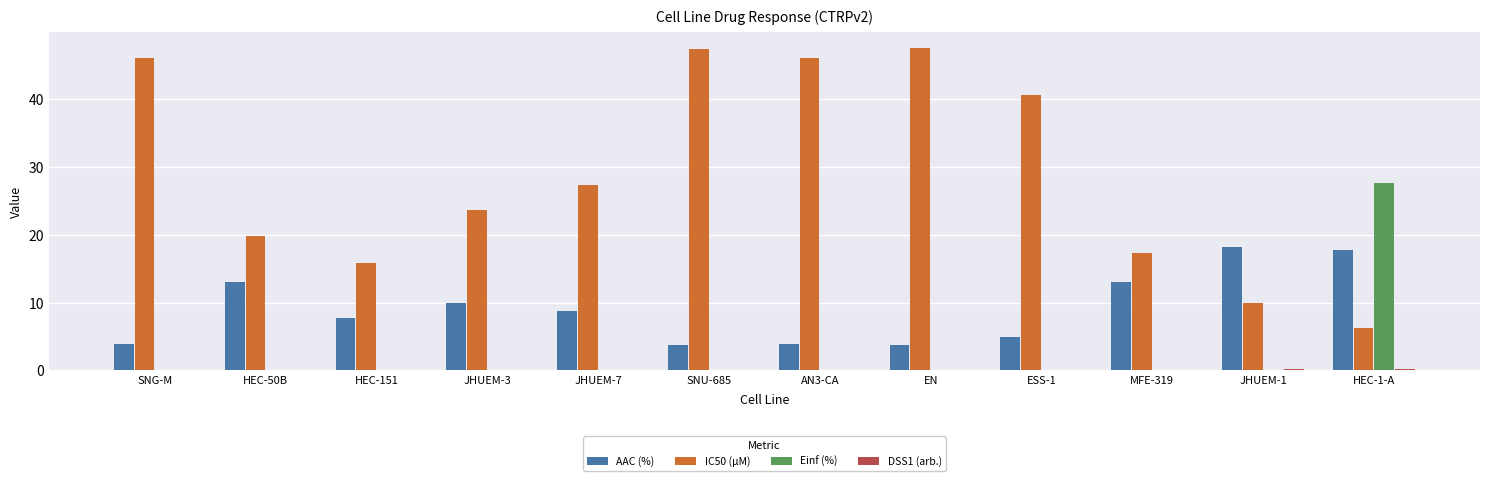

What is the sum of the IC50 (µM) values at JHUEM-7 and HEC-1-A?

33.5